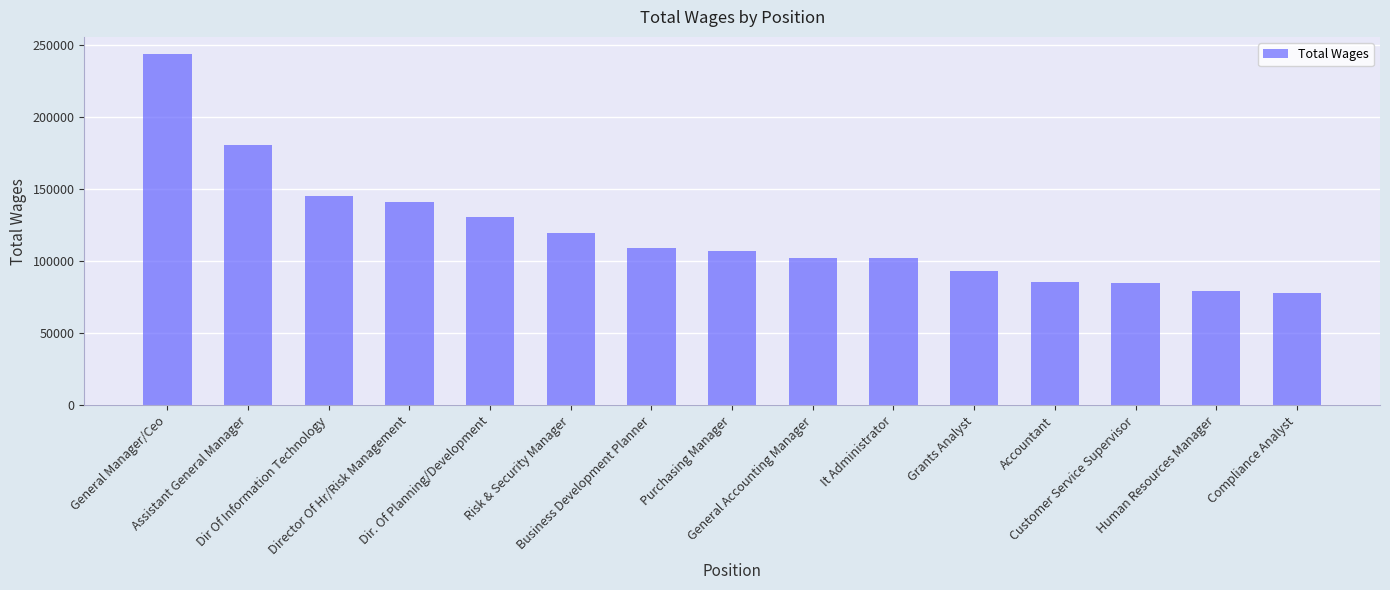

At which category does the chart reach its peak across all series?

General Manager/Ceo